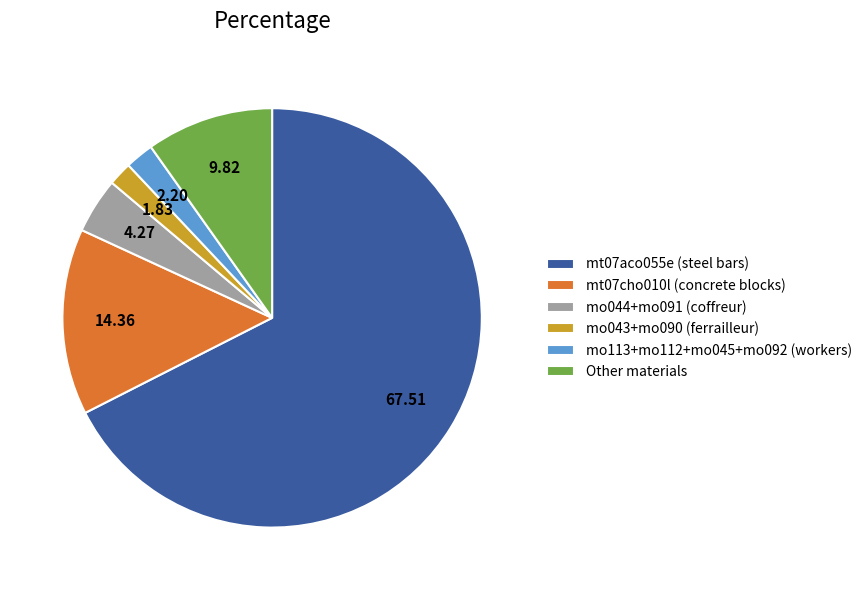

What is the largest slice in the pie chart?

mt07aco055e (steel bars)